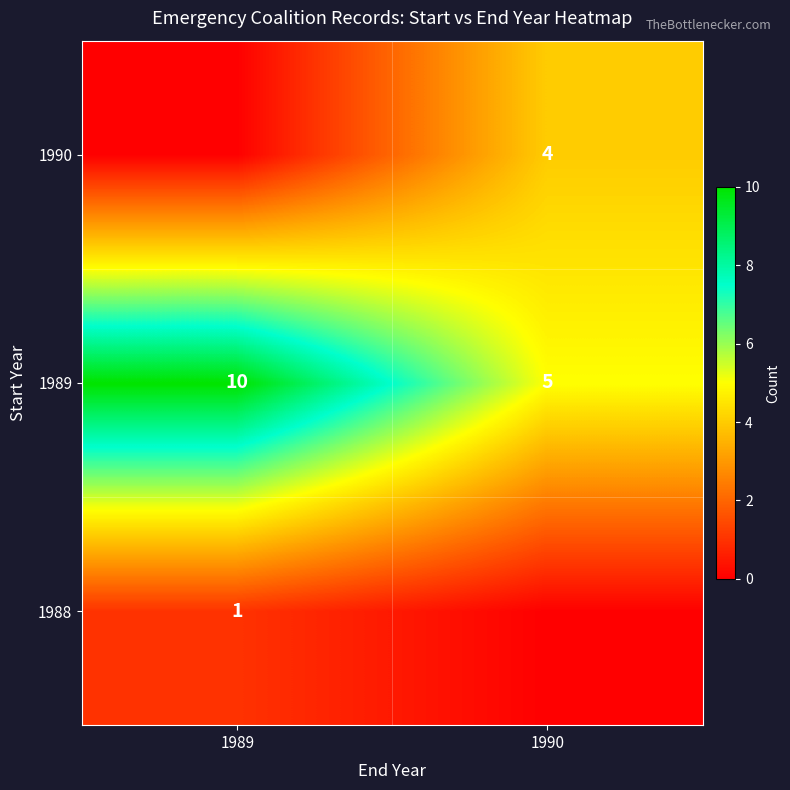

How many data points in row_0 are less than 1?

1